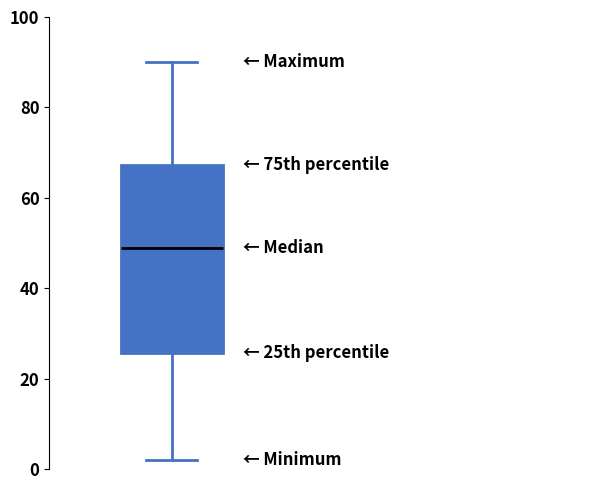

Where does the upper whisker of the box end on the y-axis? The values are not printed on the chart, so give them approximately, as read against the axis.

90